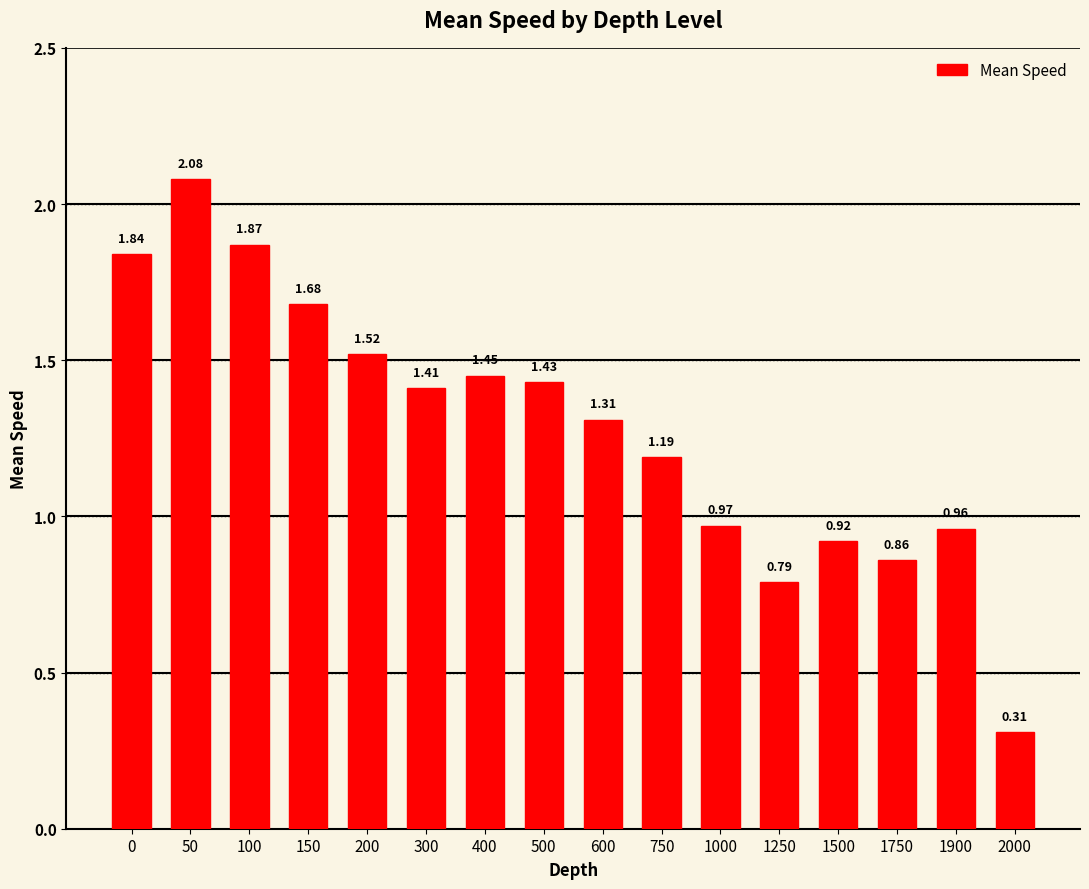

Between 1900 and 1250, which is larger?

1900